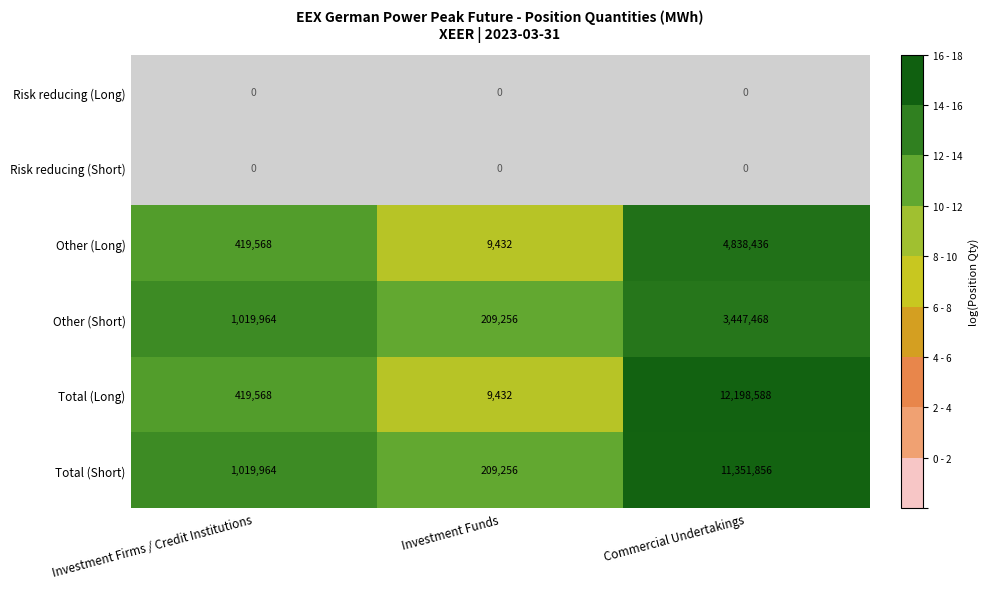

True or false: Other (Short) has a value of 3447468 at Commercial Undertakings.

True